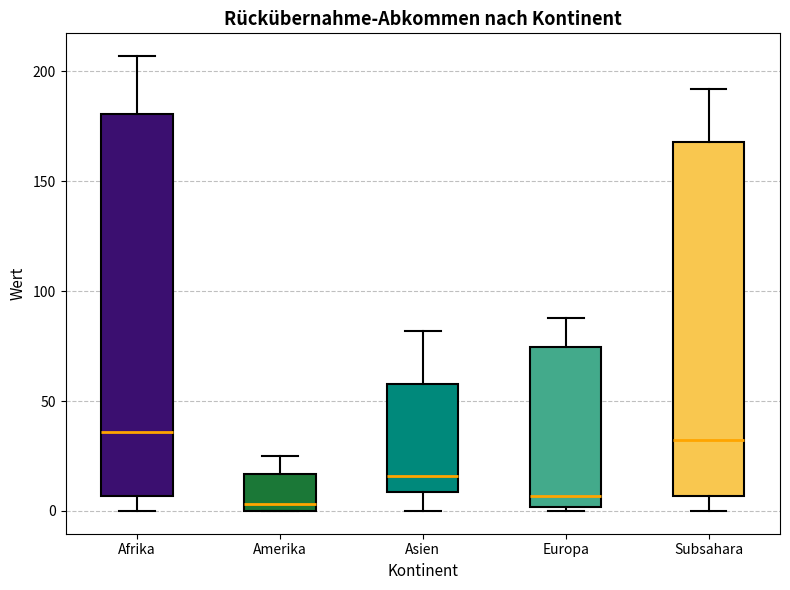

Where is the lower edge of the box for Europa on the y-axis? The values are not printed on the chart, so give them approximately, as read against the axis.

0